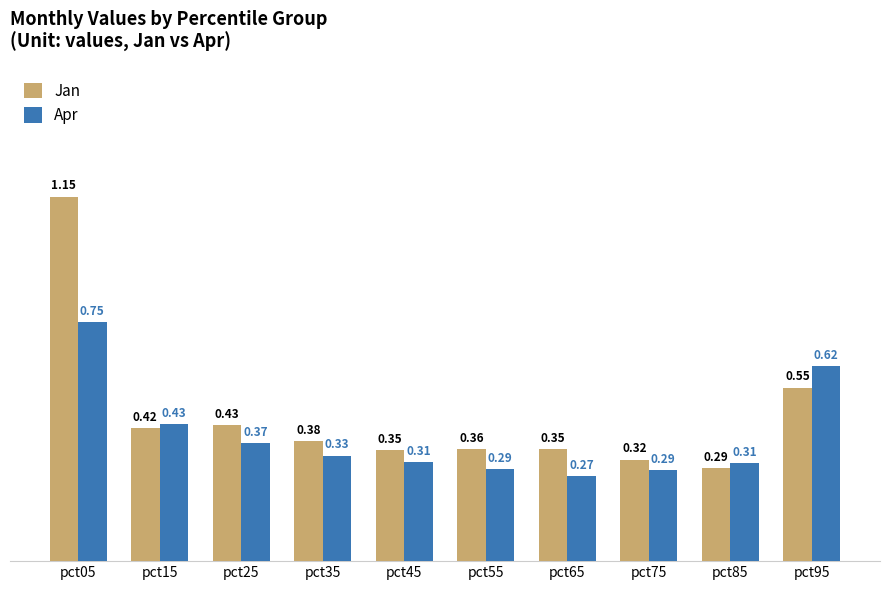

Which series has the largest range (max minus min)?

Jan